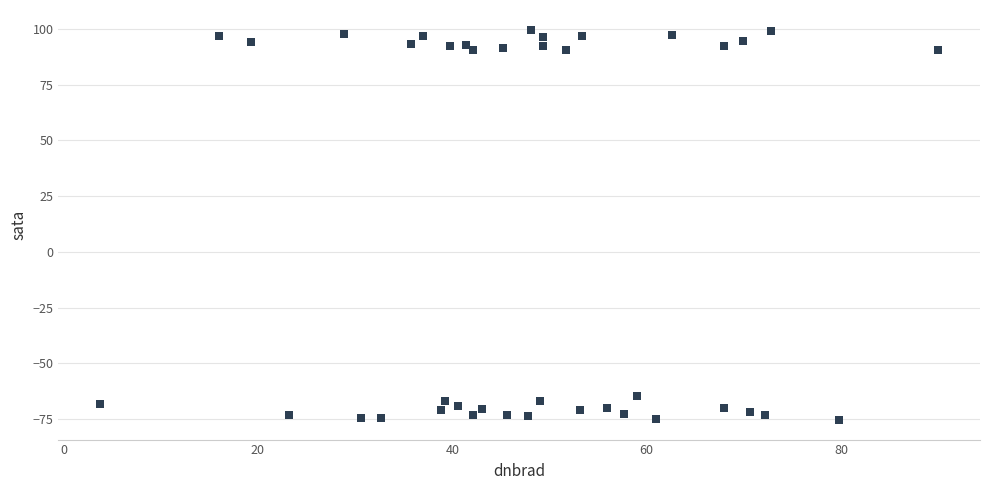

What Y value in the scatter plot is closest to 12?

-64.4